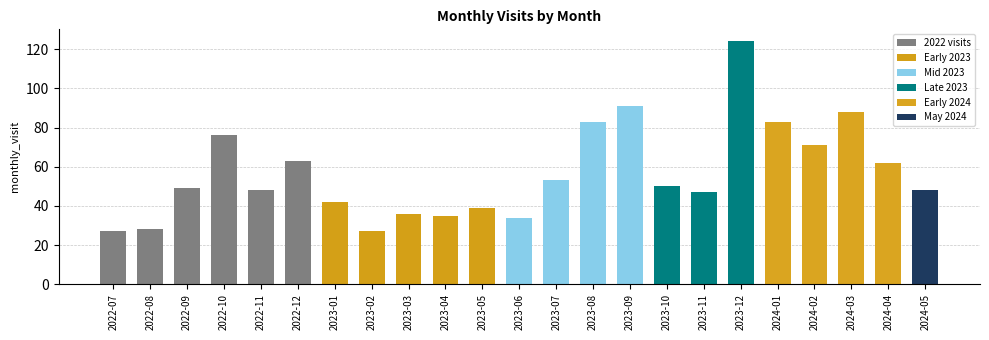

What is the difference between the maximum and minimum values?

97